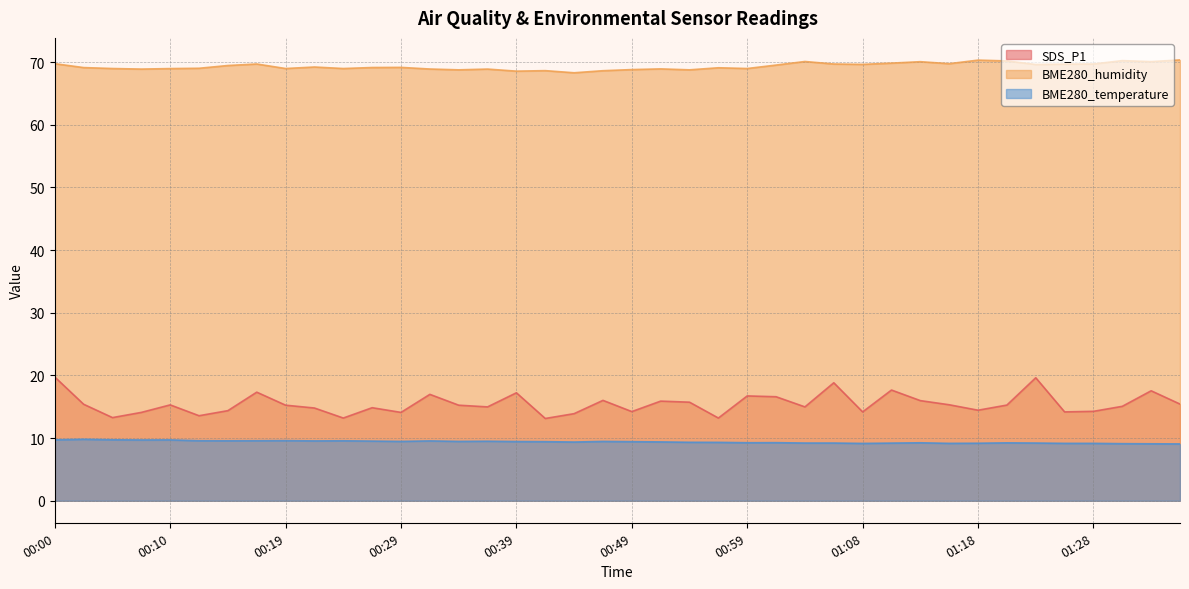

What is the difference between the BME280_humidity values at 00:56 and 00:00?

0.7